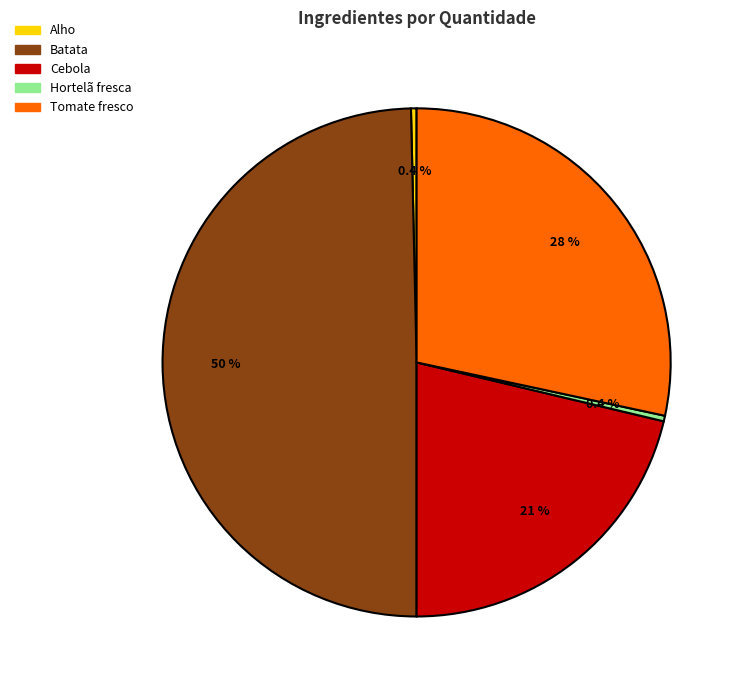

Is Hortelã fresca the majority of the pie?

No